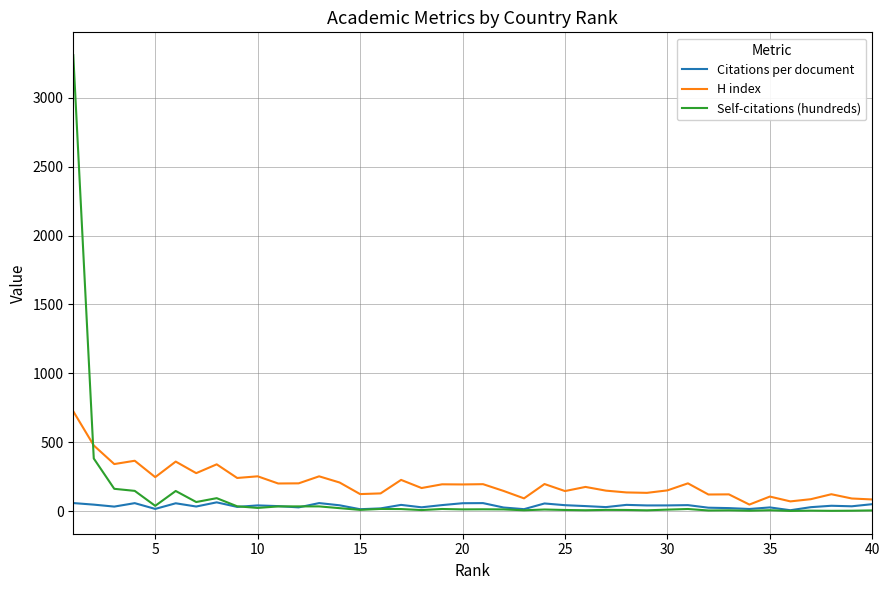

Which series has the widest spread of values?

Self-citations (hundreds)